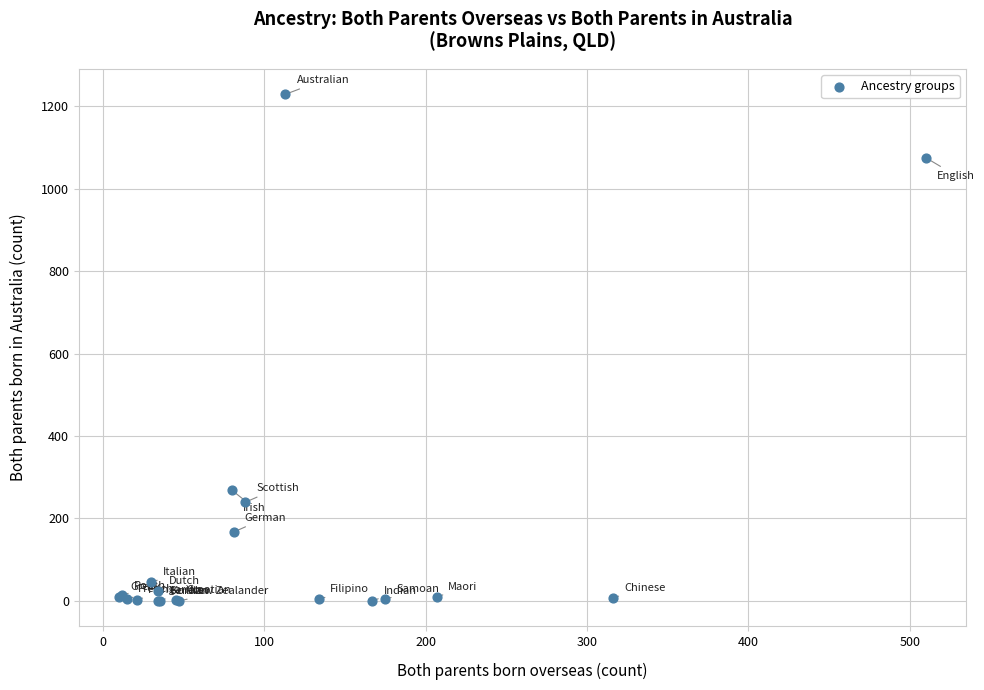

What Y value in the scatter plot is closest to 614?

268